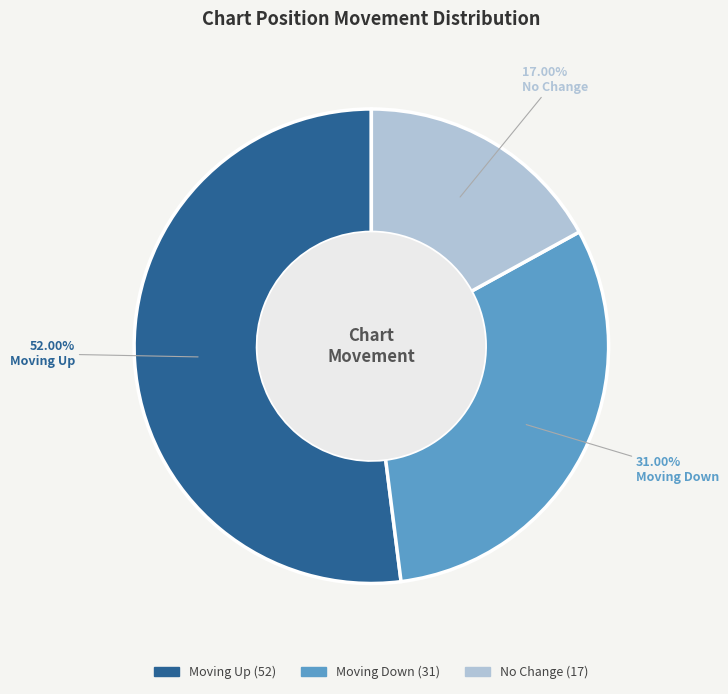

Which category has the biggest portion of the pie?

Moving Up